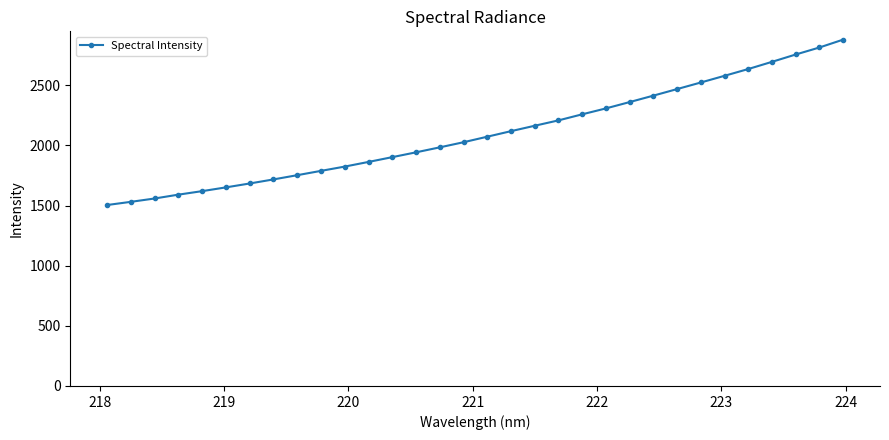

What is the difference between the maximum and second lowest values?

1349.1